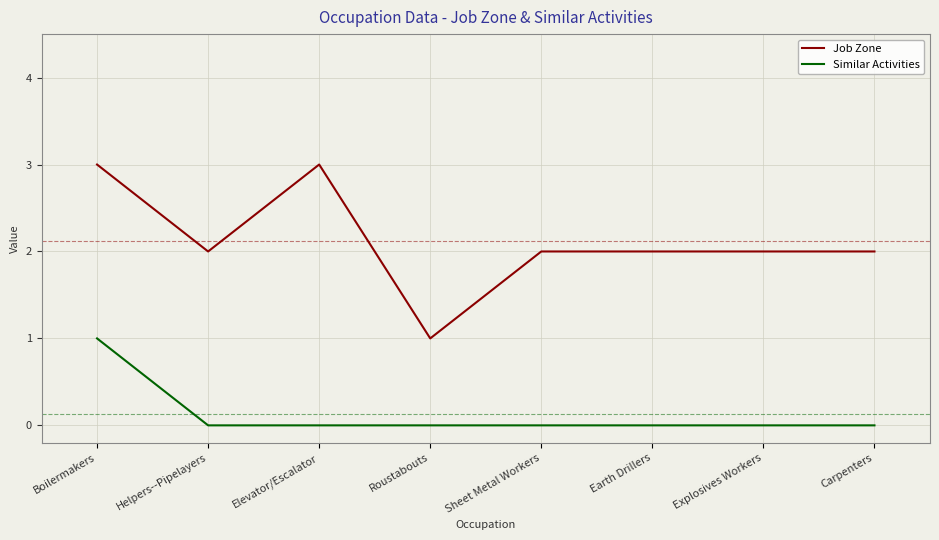

What position from the right is Sheet Metal Workers?

4